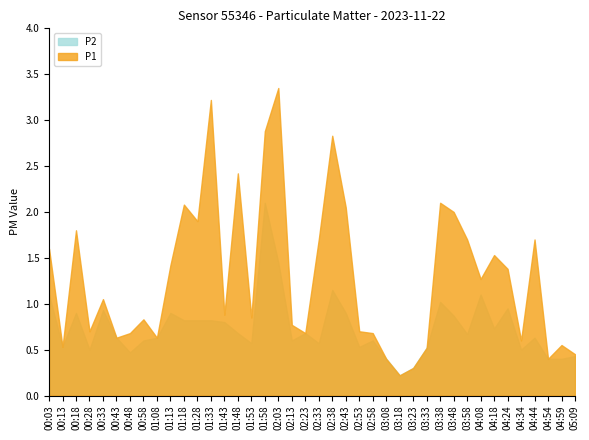

List the series in order of their overall mean, highest first.

P1, P2